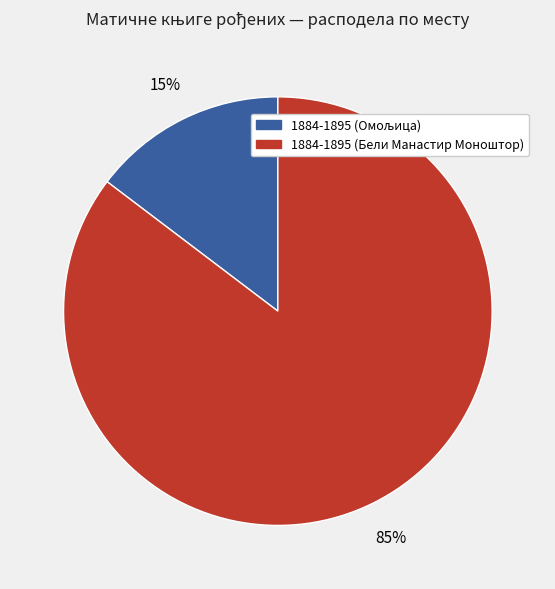

The 1884-1895 (Бели Манастир Моноштор) slice represents 98% of the pie. True or false?

False